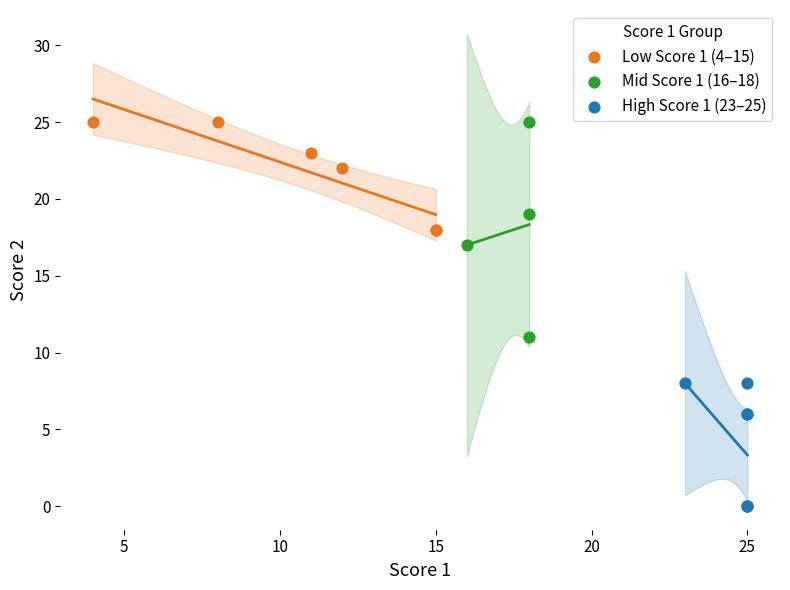

Which series contains the lowest Y value?

High Score 1 (23–25)